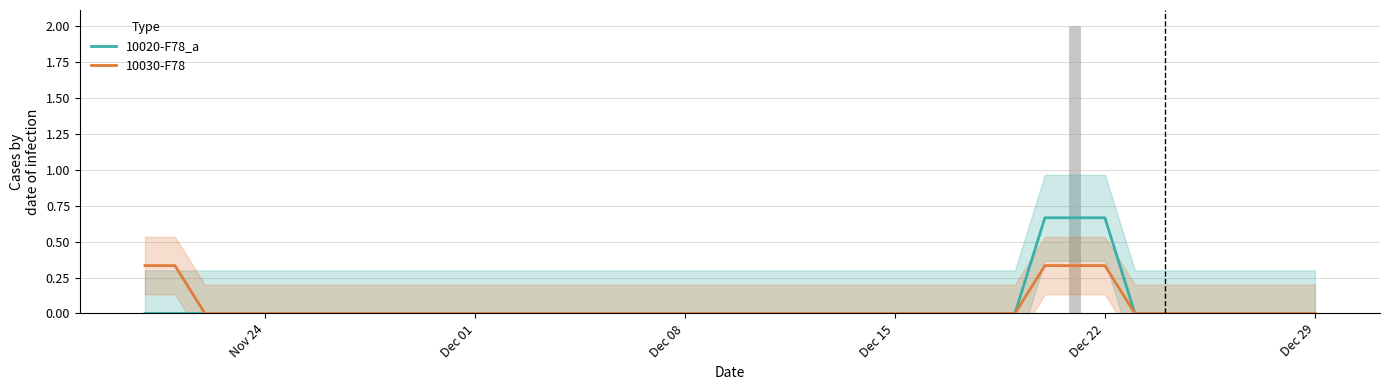

Which series has the largest total across all categories?

10020-F78_a